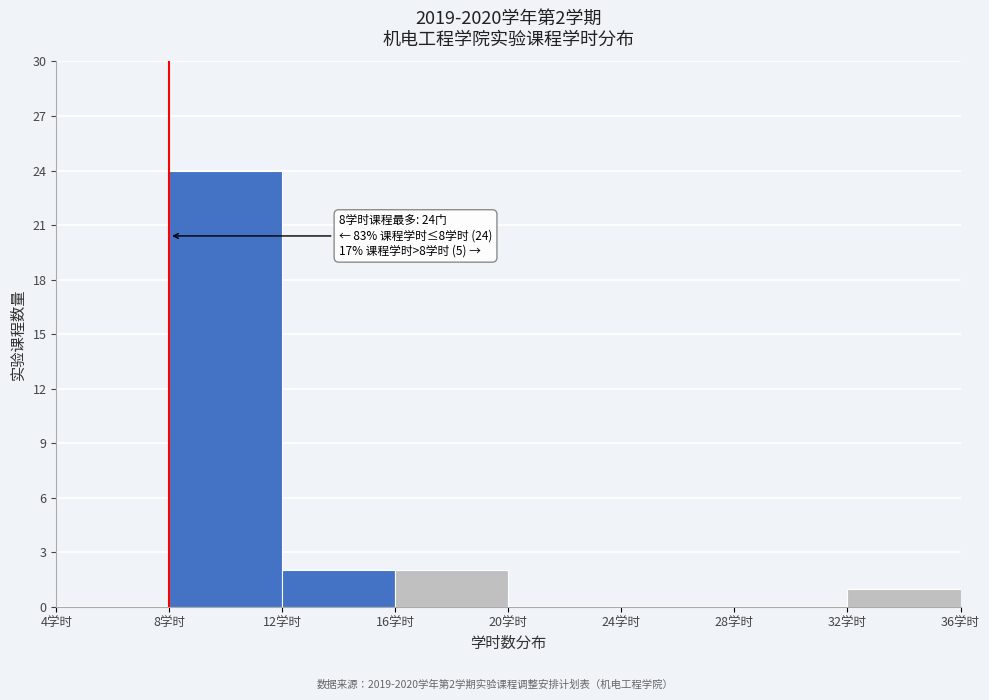

Which range on the x-axis has the tallest bar?

8 to 12